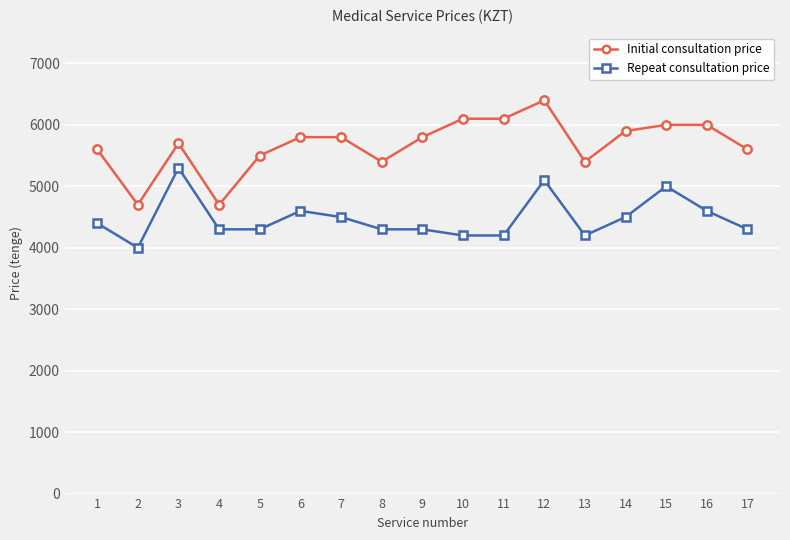

At which category does Repeat consultation price reach its first local peak?

3